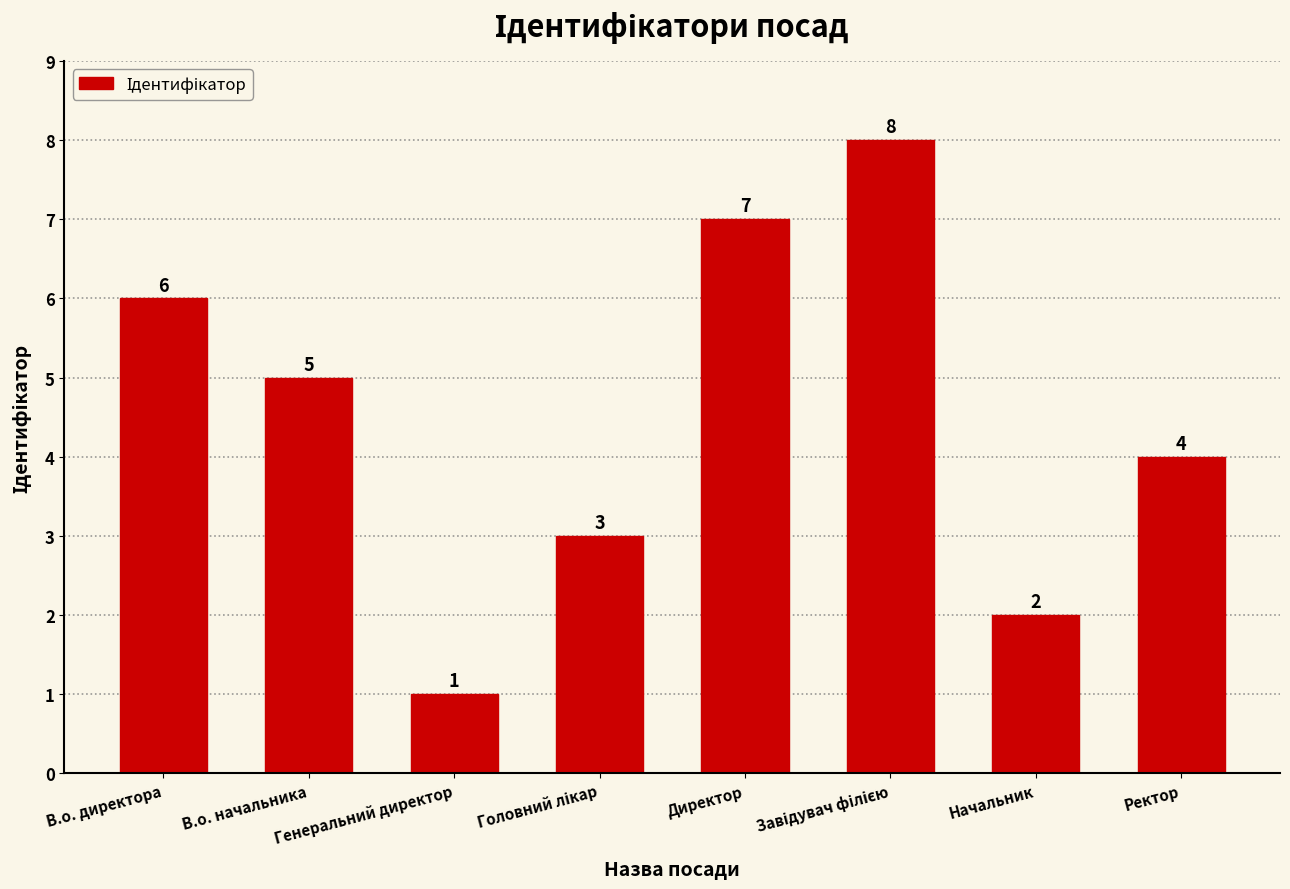

What is the greatest value displayed?

8